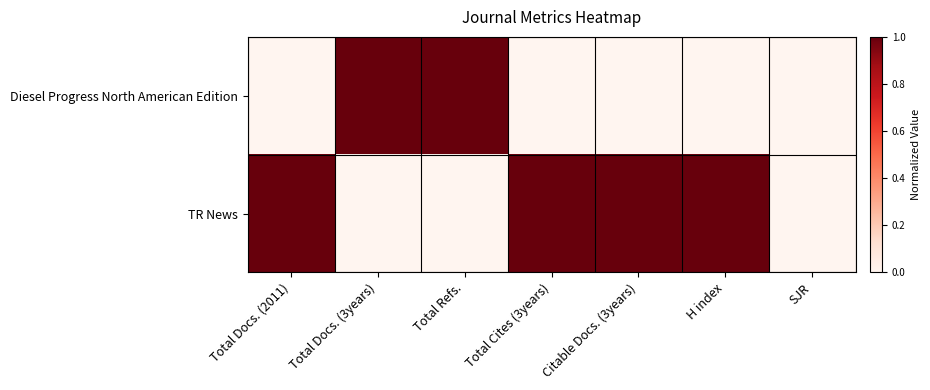

How many data points does each series have?

7